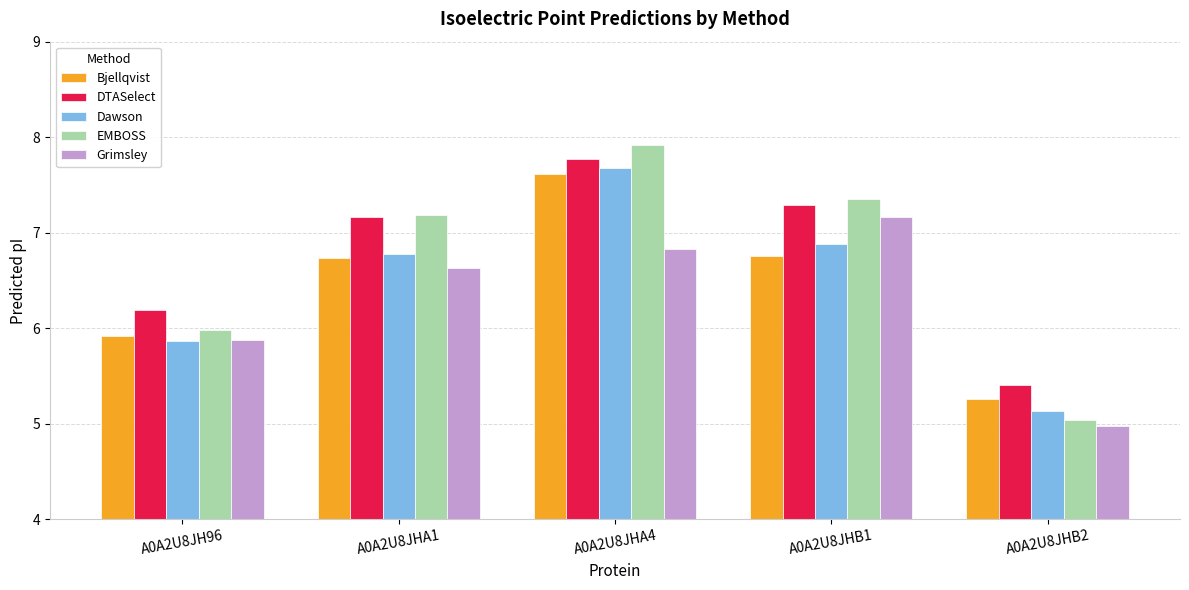

What value does the Bjellqvist series have at A0A2U8JHB1?

6.8